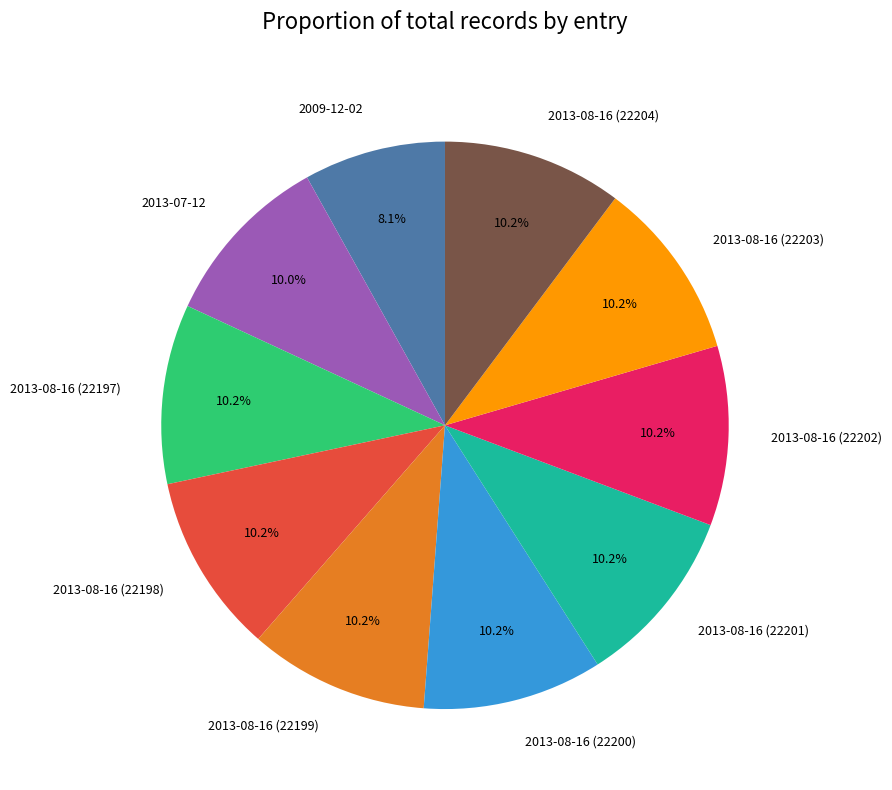

What is the smallest slice in the pie chart?

2009-12-02